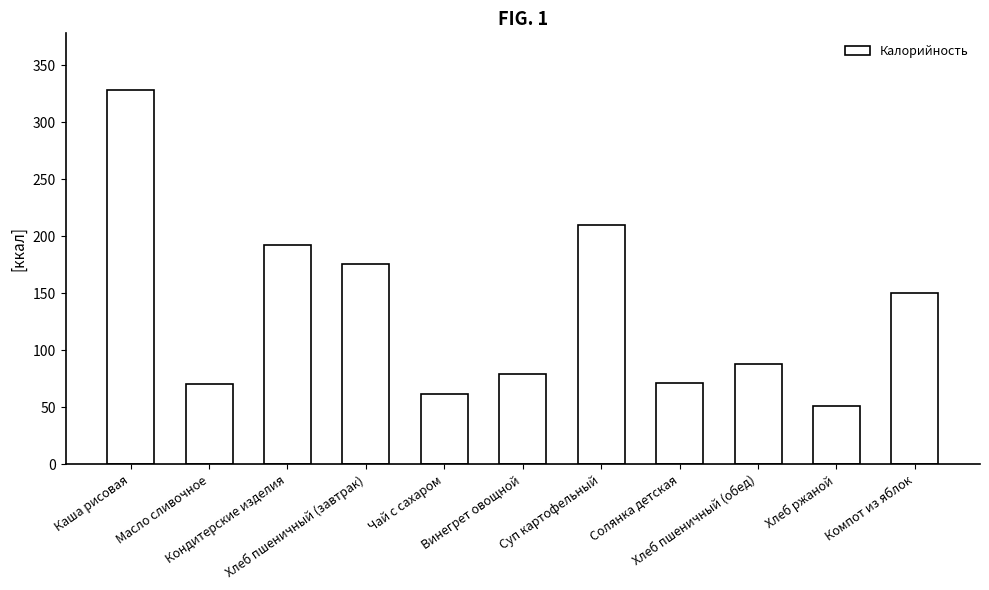

What is the average value?

134.5